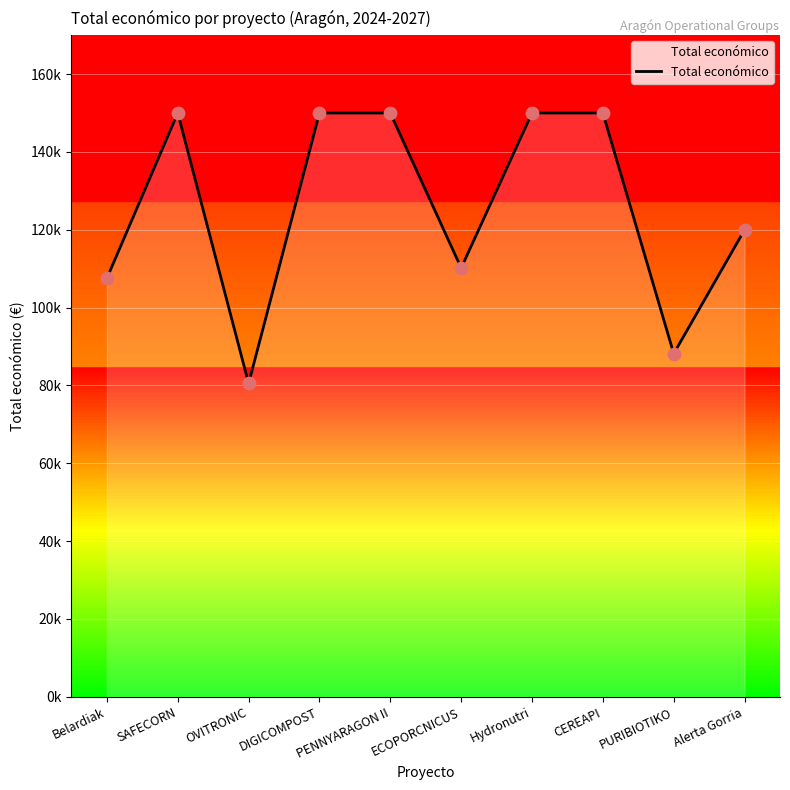

Between PENNYARAGON II and DIGICOMPOST, which is larger?

PENNYARAGON II